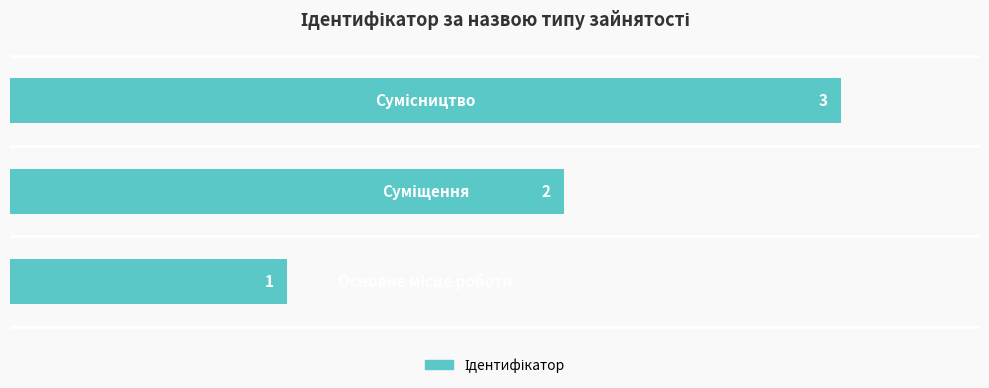

Count the values in the range 1 to 3.

3